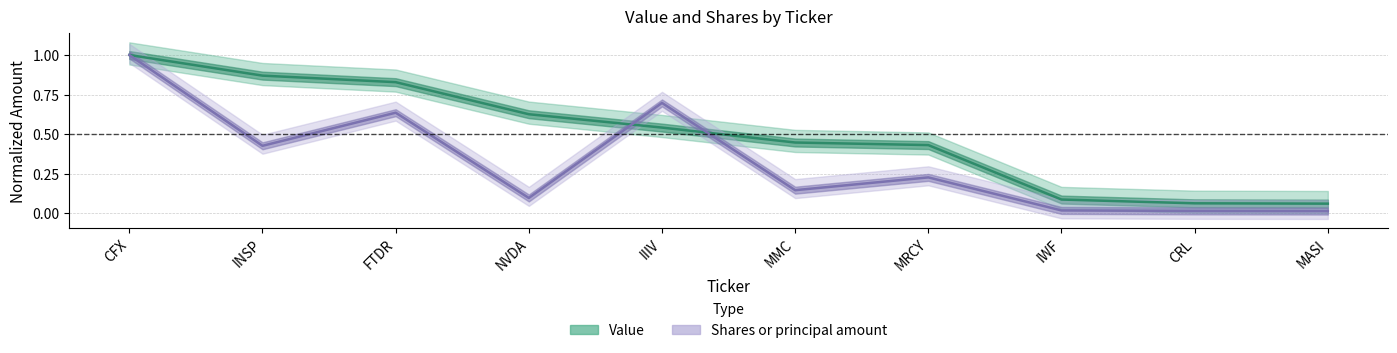

At which label does Shares or principal amount reach its peak?

CFX